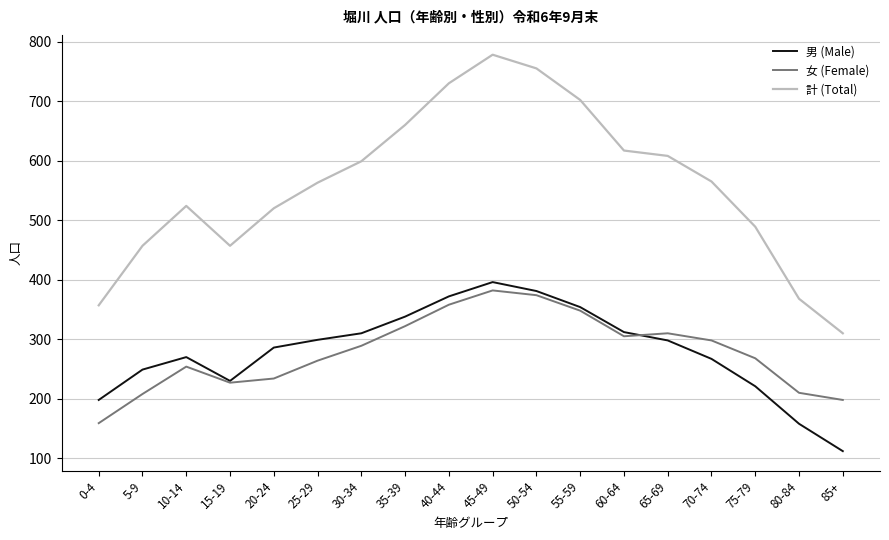

What is the maximum value shown in the chart?

778